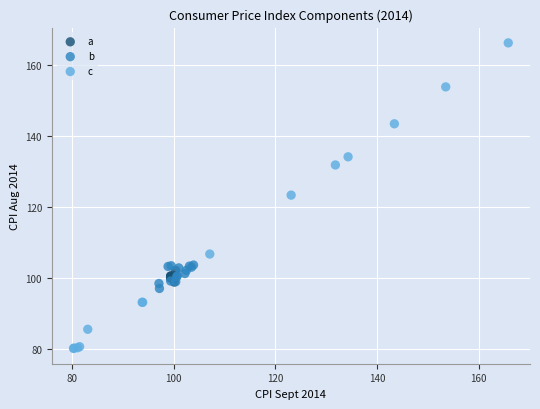

Which series has the widest spread of Y values?

c